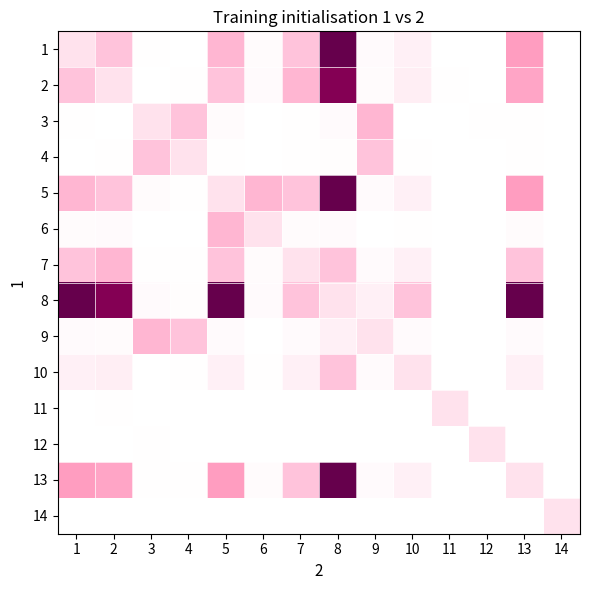

What is the spread (max minus min) of values at 2?

399